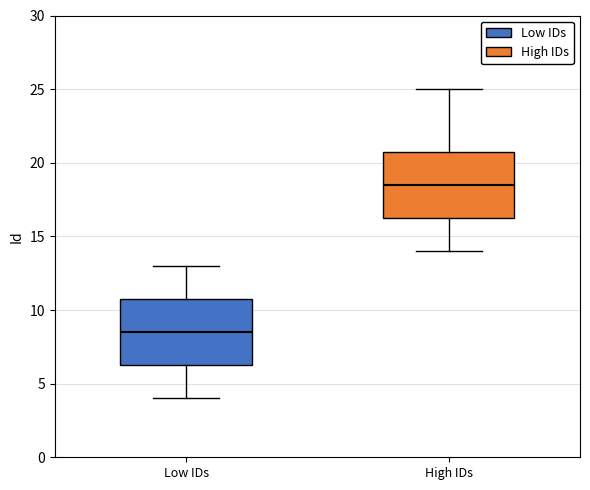

Where is the lower edge of the box for Low IDs on the y-axis? The values are not printed on the chart, so give them approximately, as read against the axis.

6.5